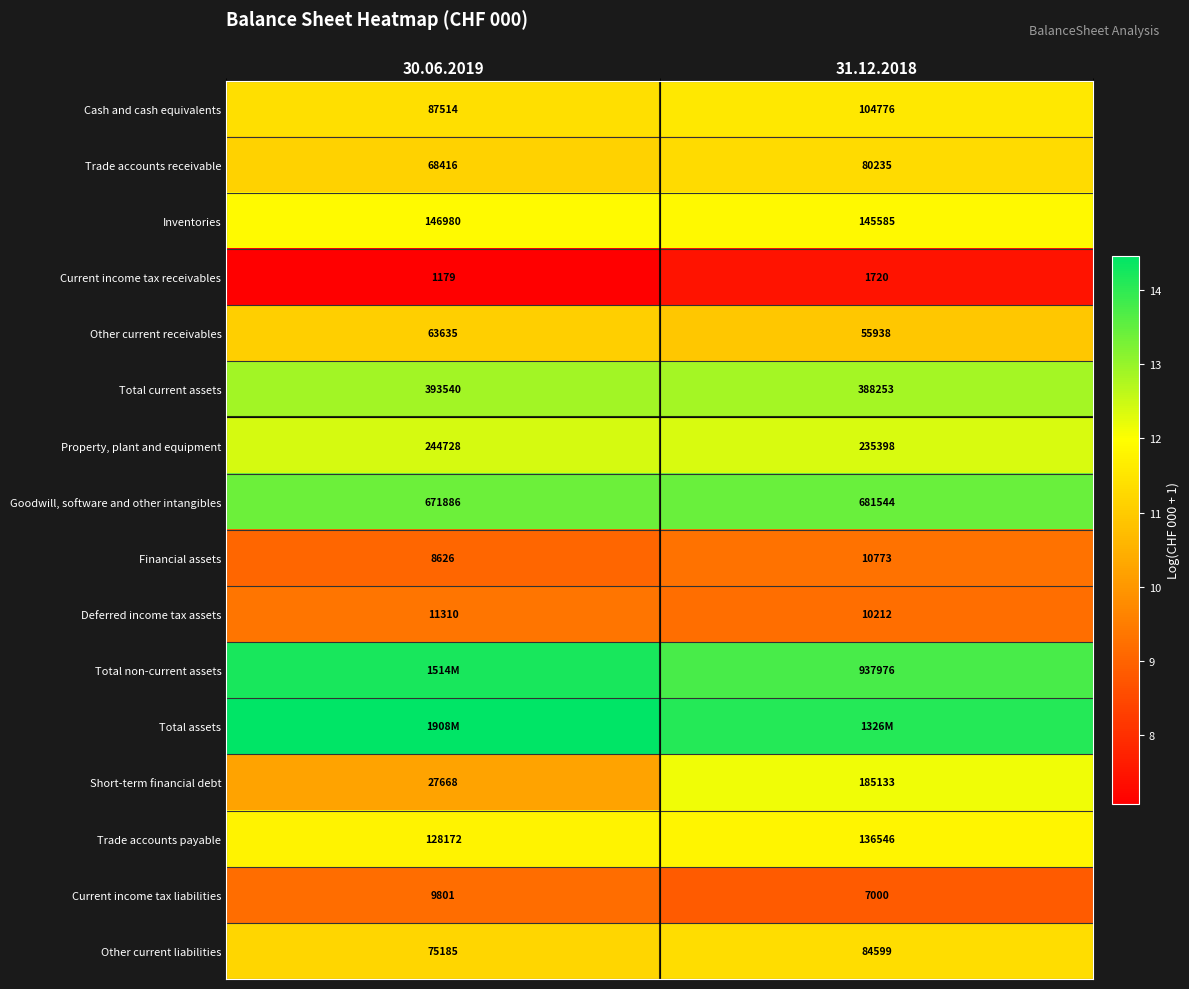

At how many categories does at least one series exceed 13?

2